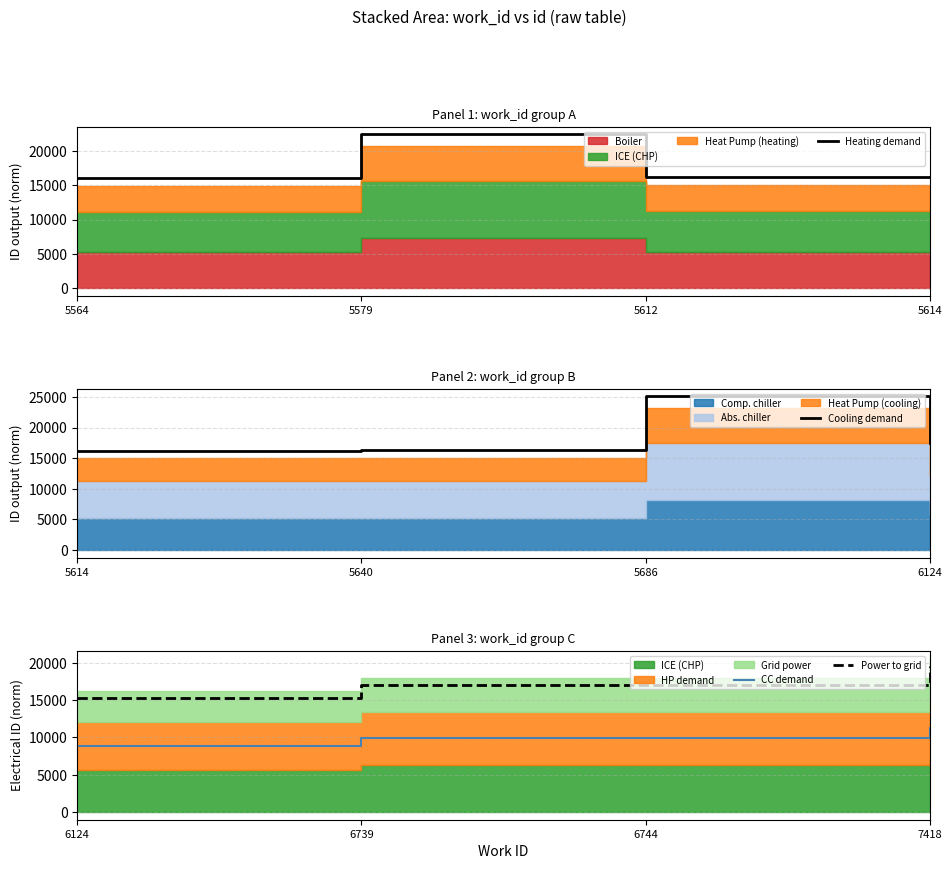

Read the Heating demand value at 5564.

16059.6